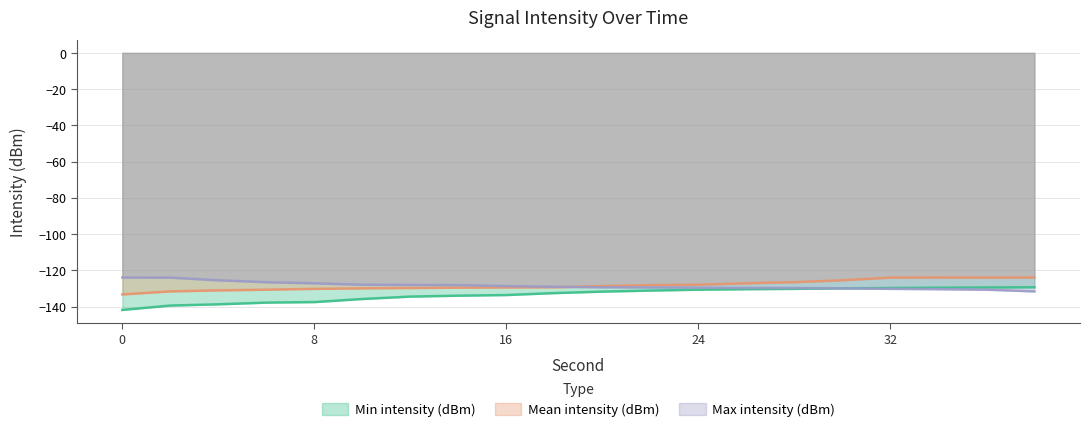

Where does the Min intensity (dBm) series first go above -131?

24